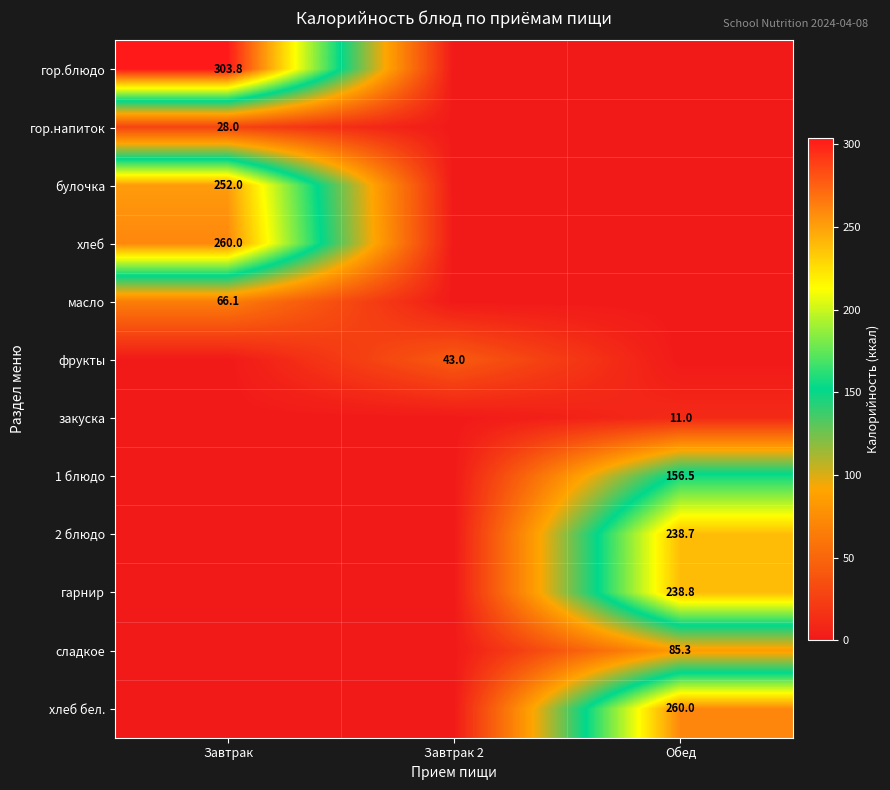

The 2 блюдо series shows 418.2 at Обед. True or false?

False